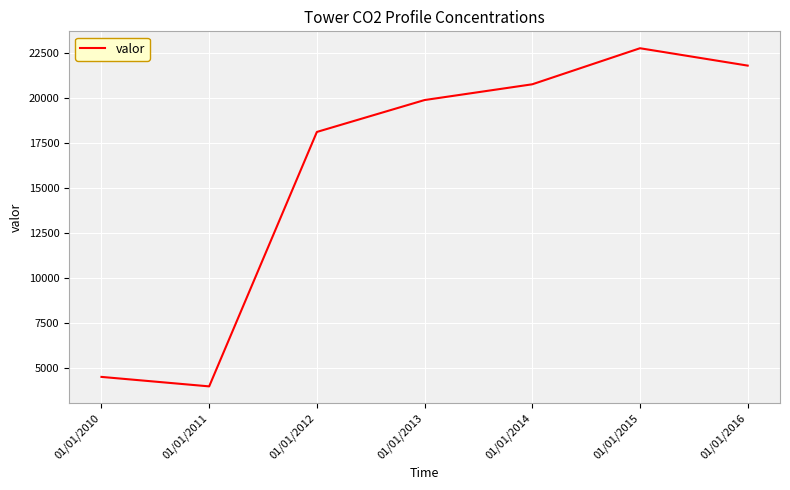

At which category does the chart reach its minimum across all series?

01/01/2011